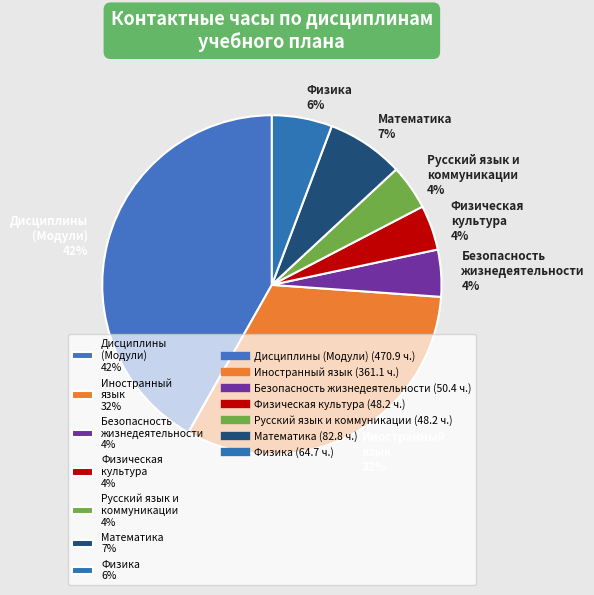

Is it true that Физика 6% is 6% of the pie?

True